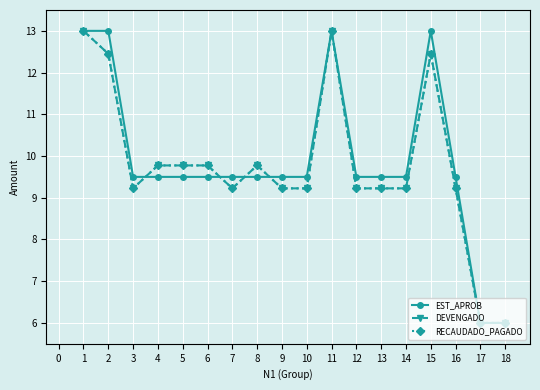

Is this an area chart (filled region under the line)?

No